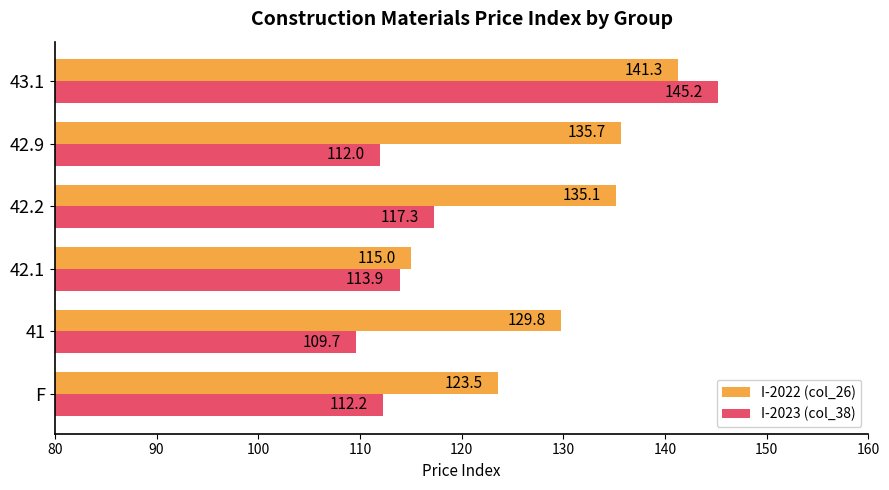

Which series has the largest total across all categories?

I-2022 (col_26)